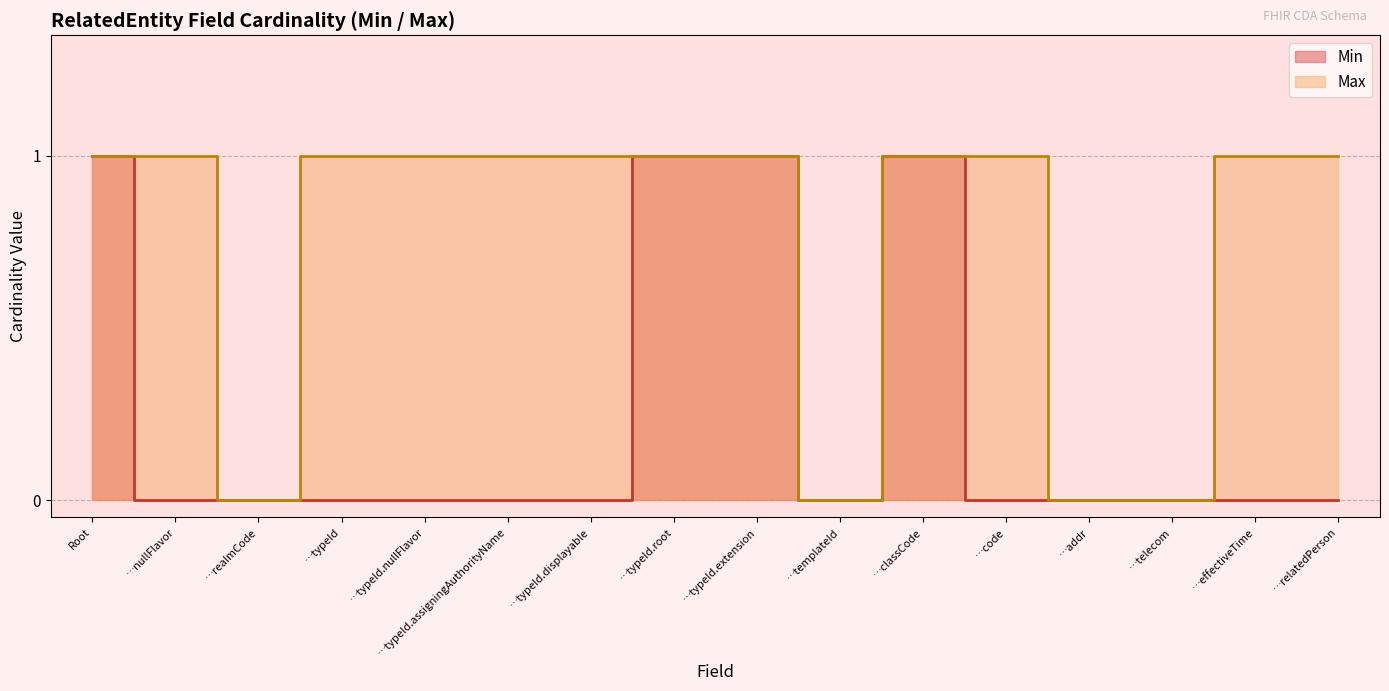

True or false: Min has a value of 0 at …nullFlavor.

False